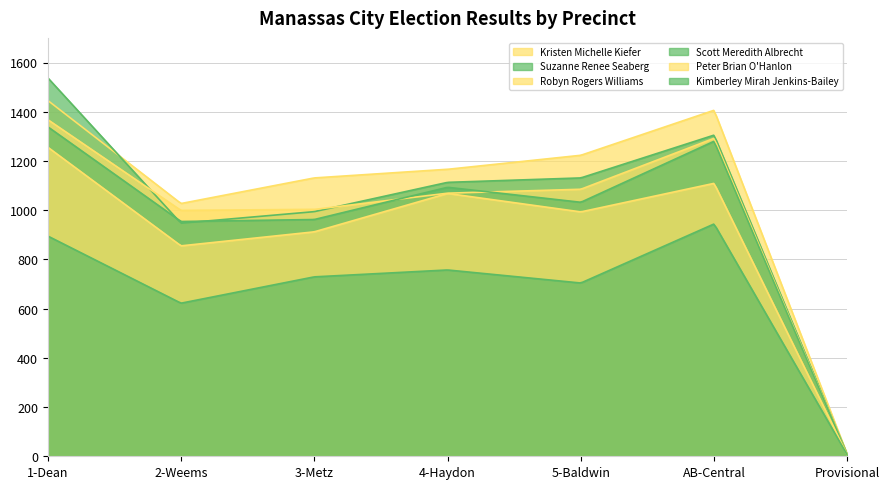

Where is Kimberley Mirah Jenkins-Bailey nearest to the value 474?

2-Weems